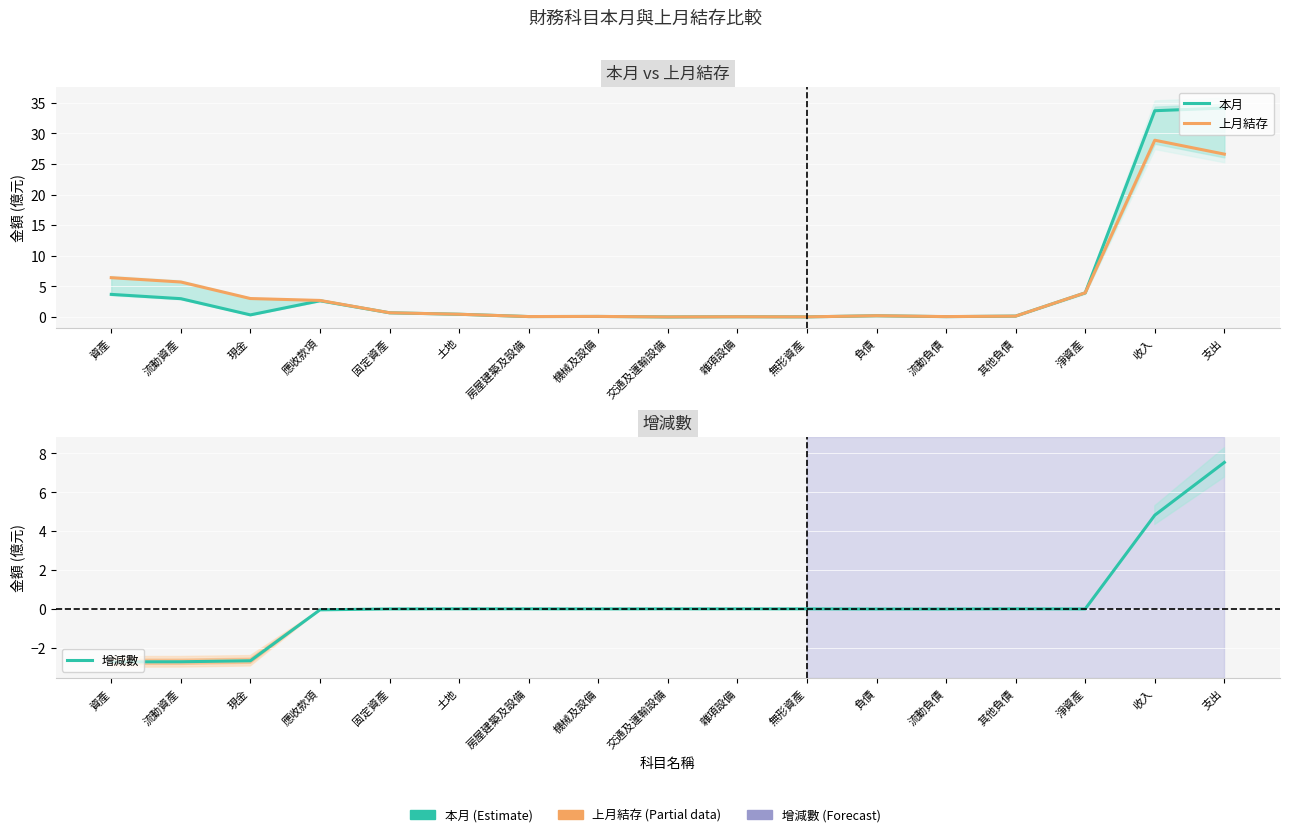

Which series has the largest total across all categories?

本月